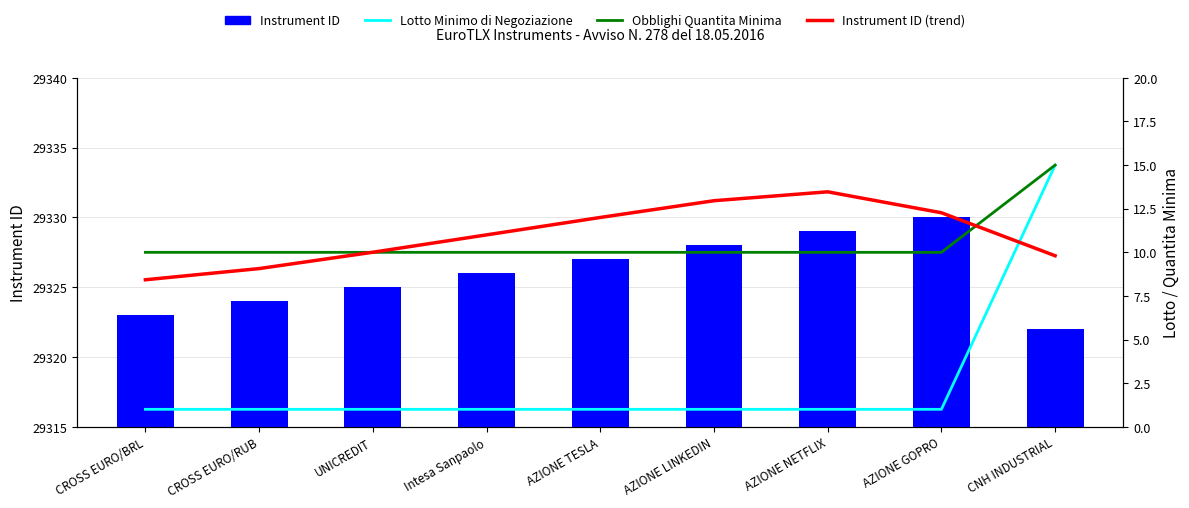

Reading right to left, transcribe all the data shown in this chart.

Instrument ID: CNH INDUSTRIAL=29322.0	AZIONE GOPRO=29330.0	AZIONE NETFLIX=29329.0	AZIONE LINKEDIN=29328.0	AZIONE TESLA=29327.0	Intesa Sanpaolo=29326.0	UNICREDIT=29325.0	CROSS EURO/RUB=29324.0	CROSS EURO/BRL=29323.0
Lotto Minimo di Negoziazione: CNH INDUSTRIAL=15.0	AZIONE GOPRO=1.0	AZIONE NETFLIX=1.0	AZIONE LINKEDIN=1.0	AZIONE TESLA=1.0	Intesa Sanpaolo=1.0	UNICREDIT=1.0	CROSS EURO/RUB=1.0	CROSS EURO/BRL=1.0
Obblighi Quantita Minima: CNH INDUSTRIAL=15.0	AZIONE GOPRO=10.0	AZIONE NETFLIX=10.0	AZIONE LINKEDIN=10.0	AZIONE TESLA=10.0	Intesa Sanpaolo=10.0	UNICREDIT=10.0	CROSS EURO/RUB=10.0	CROSS EURO/BRL=10.0
Instrument ID (trend): CNH INDUSTRIAL=9.8	AZIONE GOPRO=12.3	AZIONE NETFLIX=13.5	AZIONE LINKEDIN=13.0	AZIONE TESLA=12.0	Intesa Sanpaolo=11.0	UNICREDIT=10.0	CROSS EURO/RUB=9.1	CROSS EURO/BRL=8.4